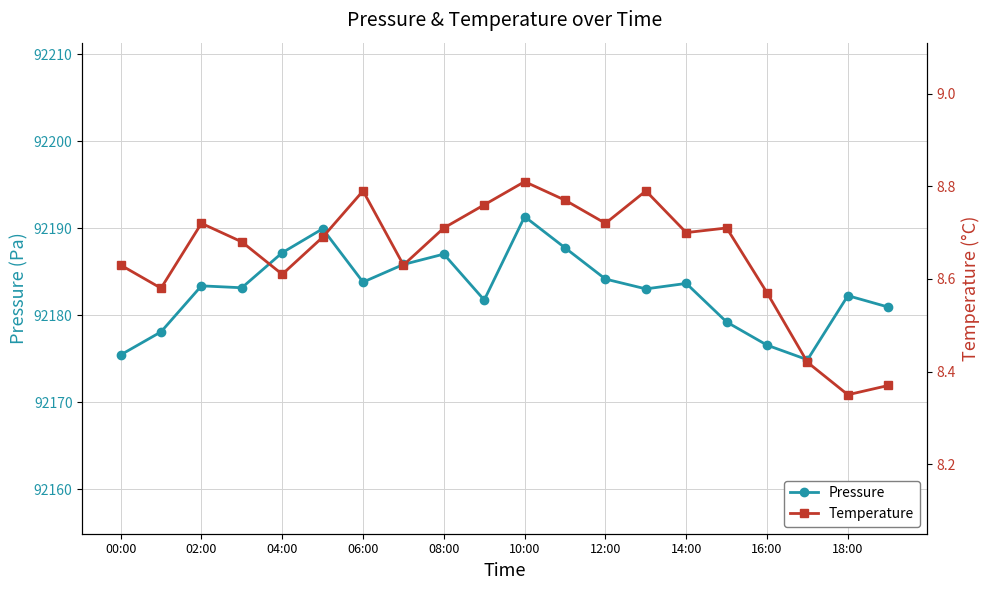

True or false: Pressure has more than 1 points higher than both neighbors.

True